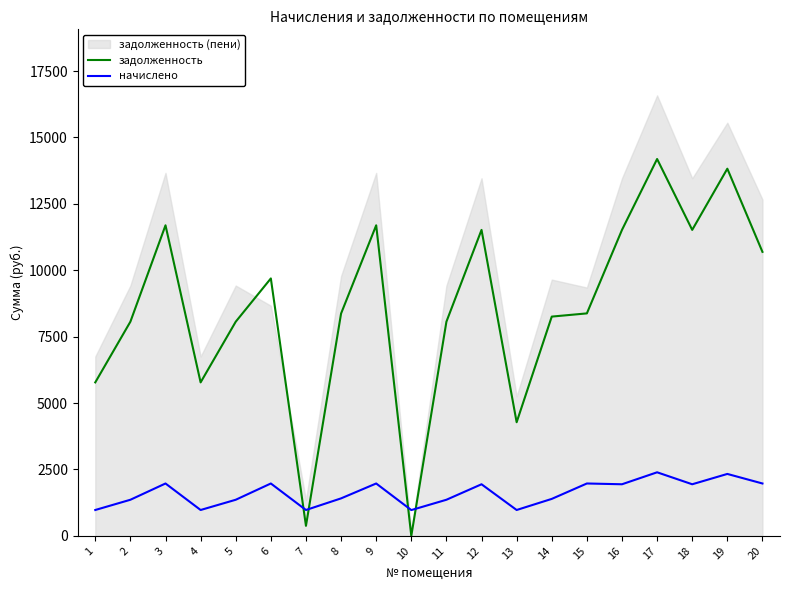

After their last crossing, which series has the higher values: начислено or задолженность?

задолженность